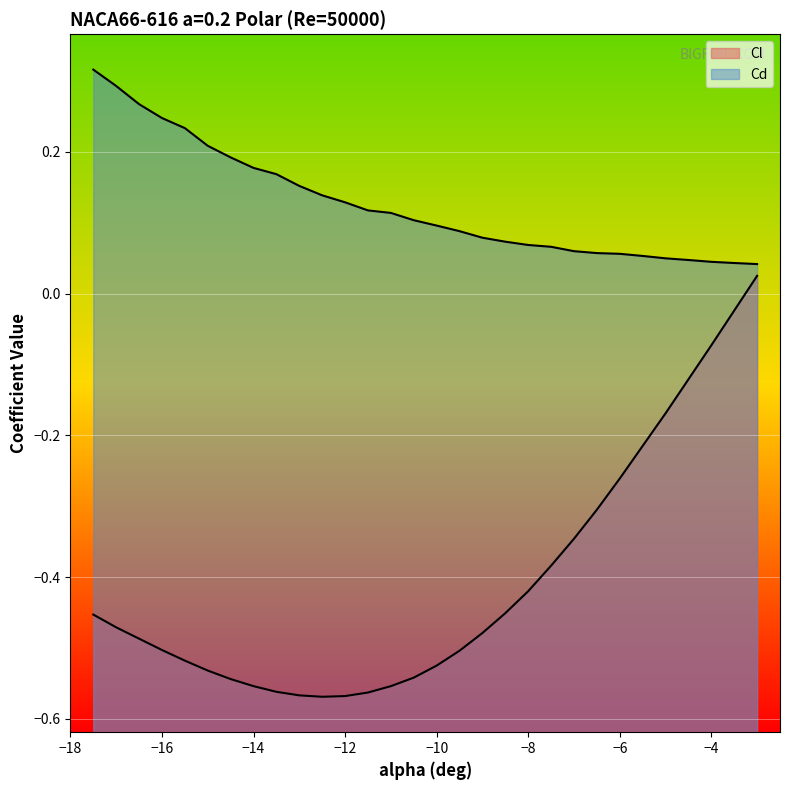

Which series changed the most between -10.5 and -9.5?

Cl